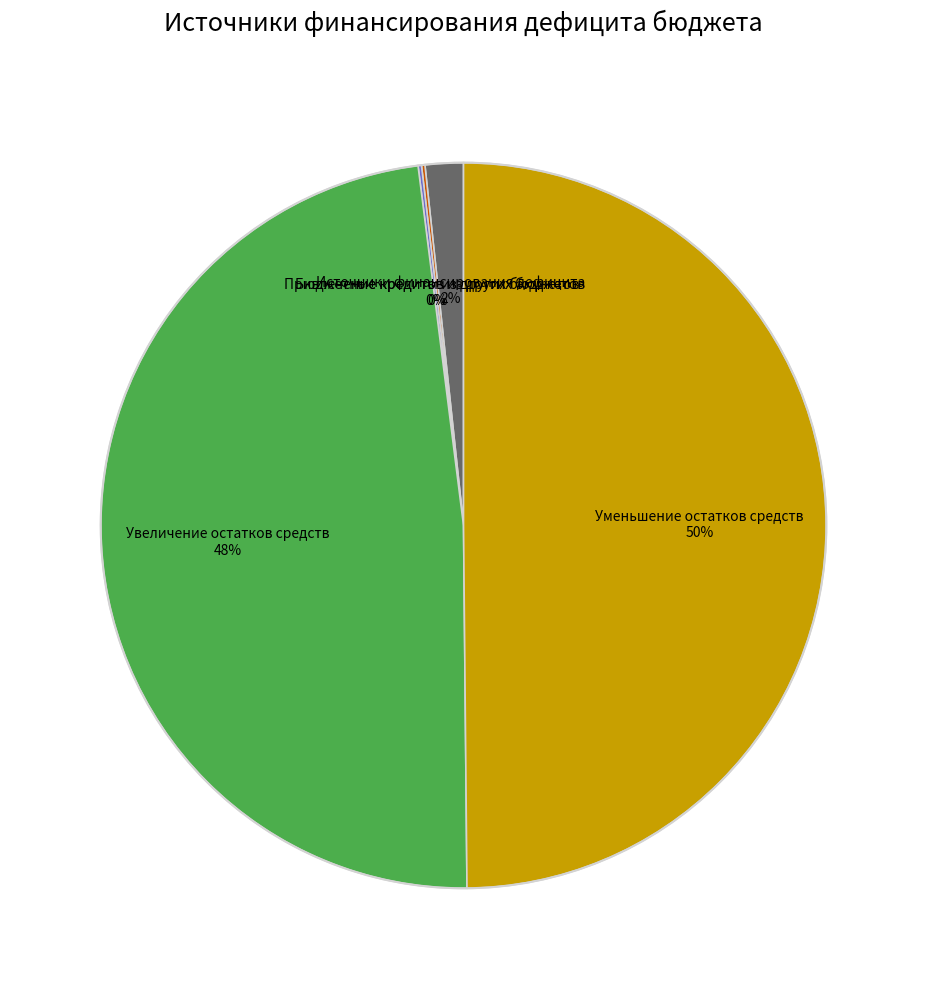

To the nearest percent, what is the average slice percentage?

20%